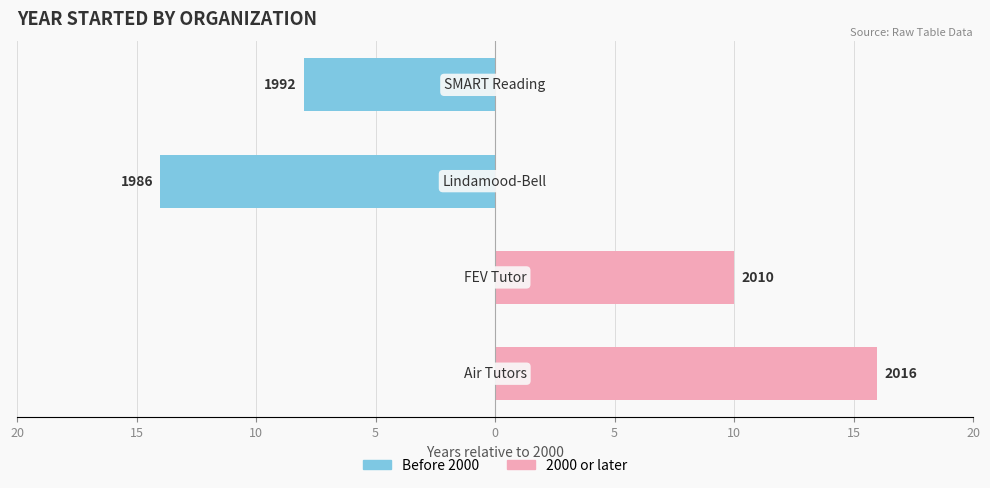

What value does the 2000 or later series have at 15, to the nearest 5?

10